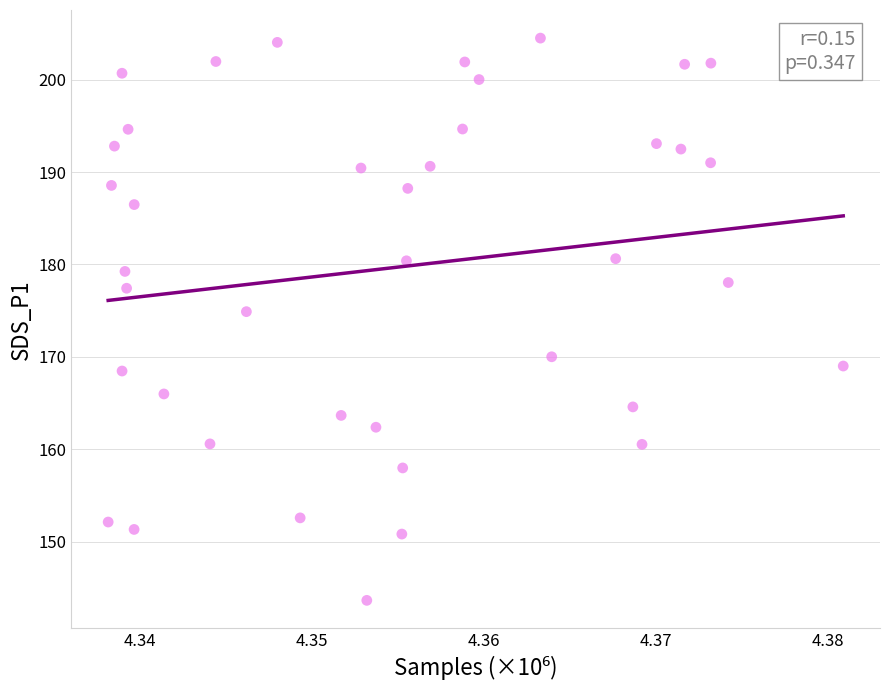

What is the range of Y values (max minus min)?

60.8